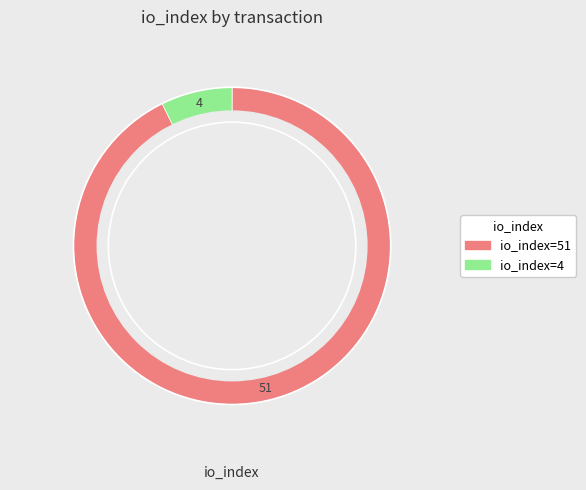

Is it true that io_index=4 is 16% of the pie?

False